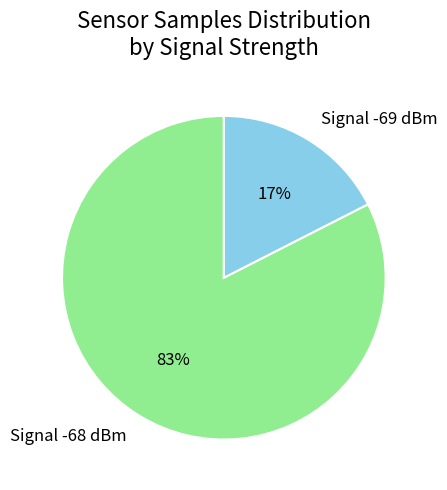

Is it true that Signal -69 dBm is 12% of the pie?

False